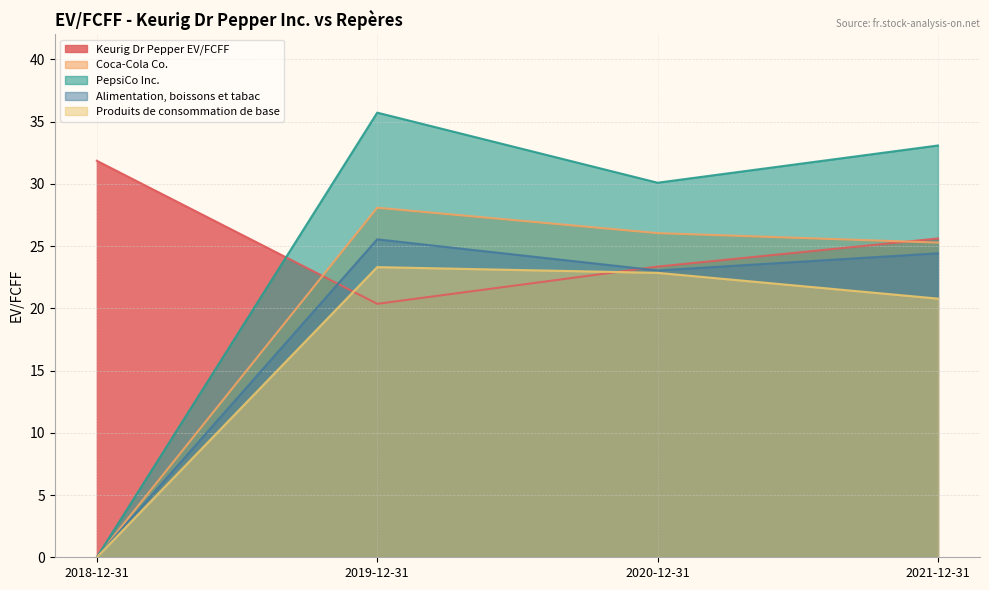

At which category does the chart reach its peak across all series?

2019-12-31